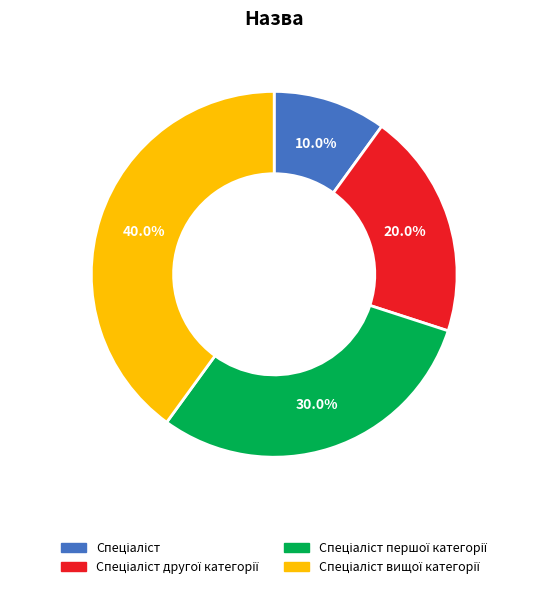

Is there a majority slice in this chart?

No